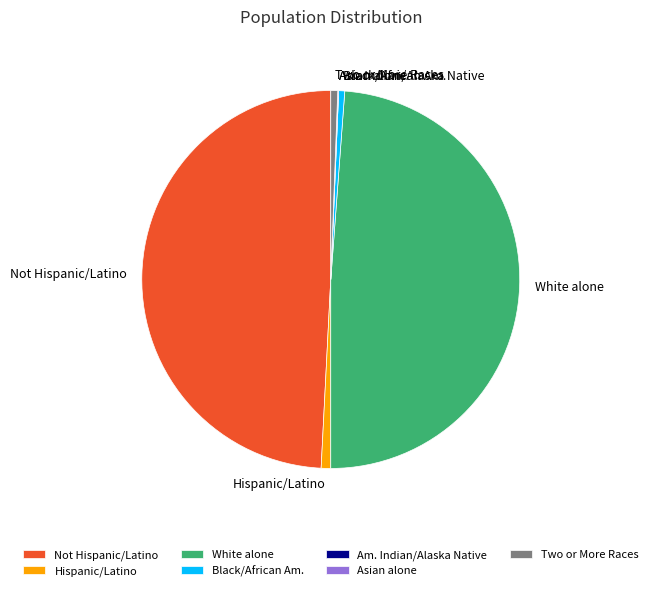

Between Hispanic/Latino and Not Hispanic/Latino, which is larger?

Not Hispanic/Latino